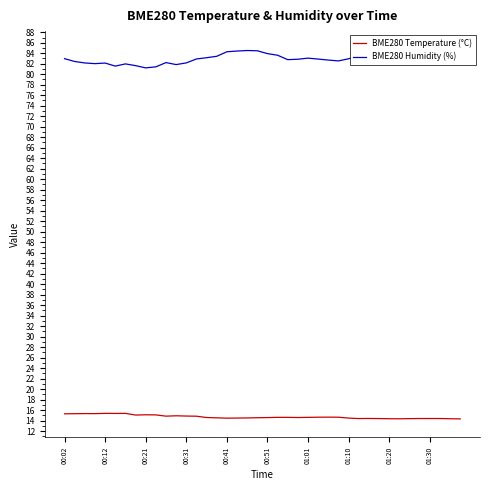

What is the label of the 40th point from the left?

39